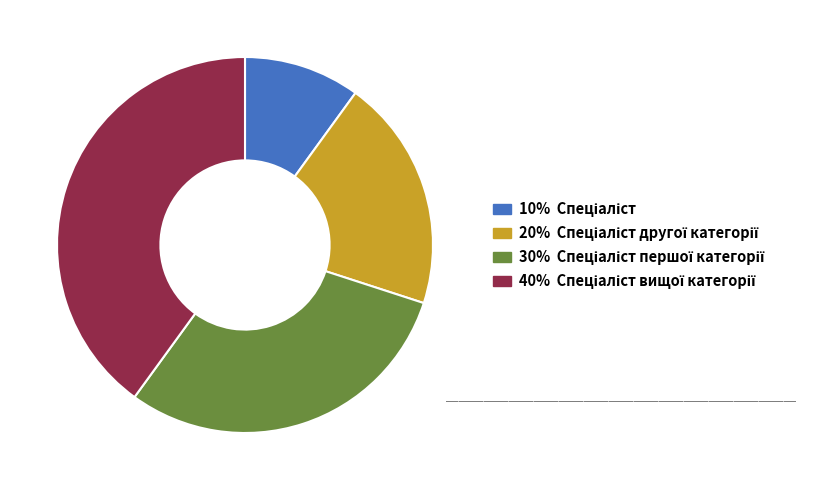

Is there a majority slice in this chart?

No